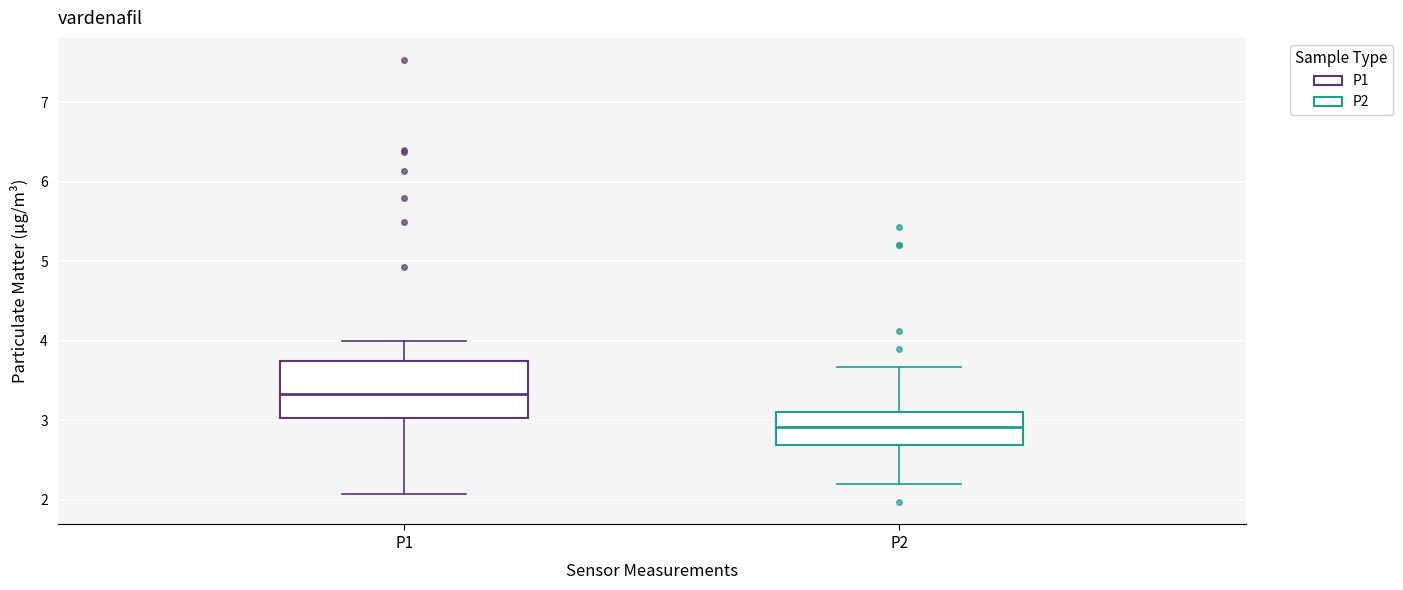

Reading left to right, read every box against the y-axis: the position of its median line, the range the box covers, and the ends of its whiskers. The values are not printed on the chart, so give them approximately, as read against the axis.

P1: median 3.3, box 3.0 to 3.8, whiskers 2.1 to 4.0
P2: median 2.9, box 2.7 to 3.1, whiskers 2.2 to 3.7